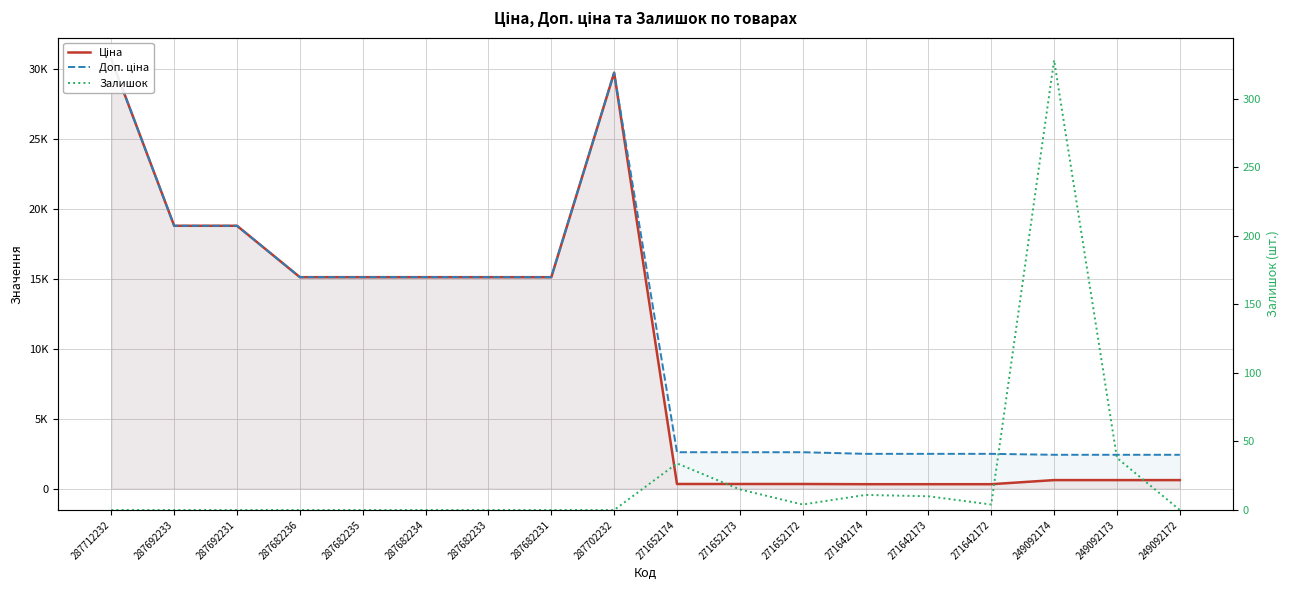

What is the value of the Доп. ціна point at the 8th from the left?

15120.0